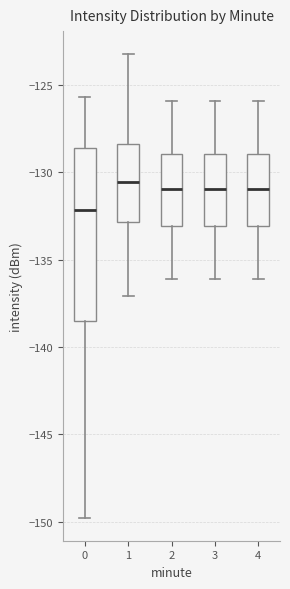

Which box is the tallest, from its lower edge to its upper edge?

0